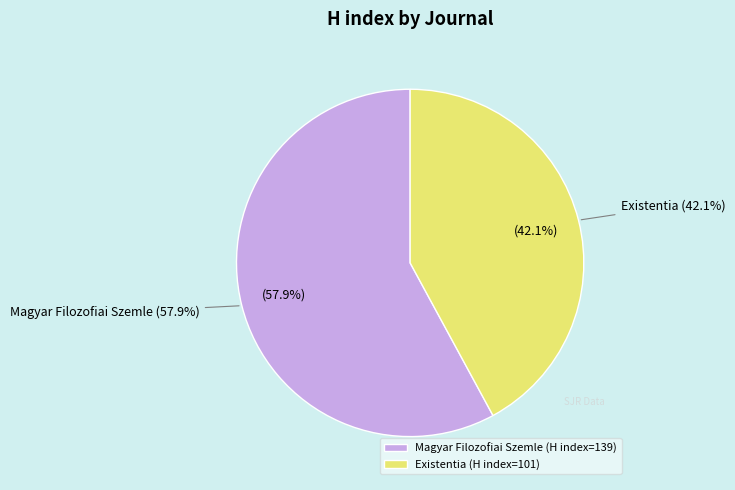

How many slices are in this pie chart?

2